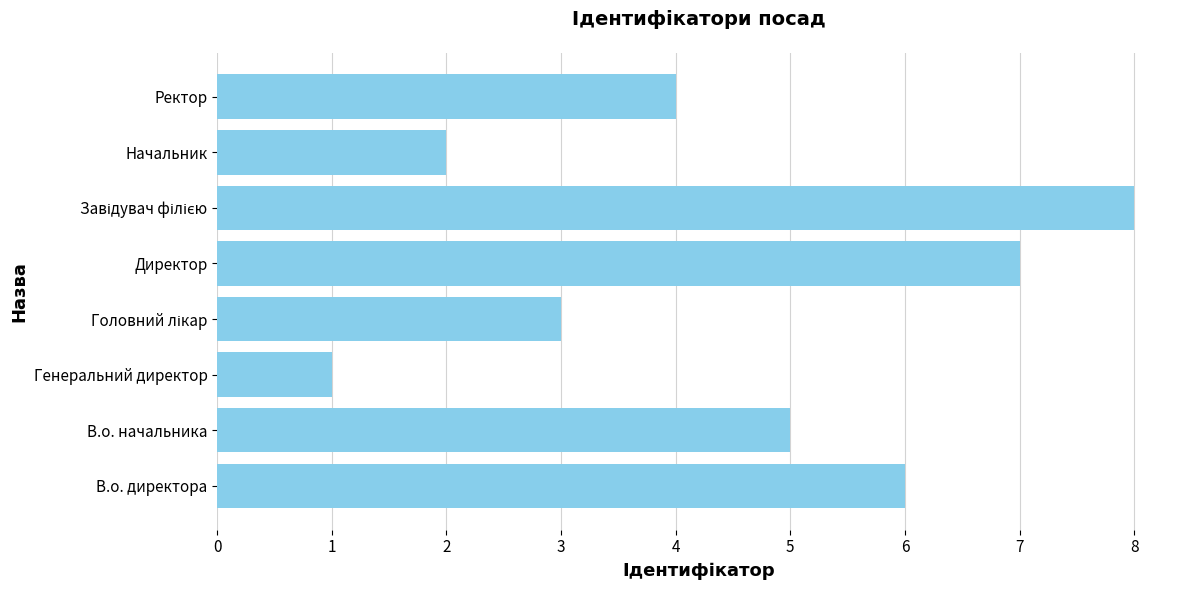

How many values are between 3 and 7?

5